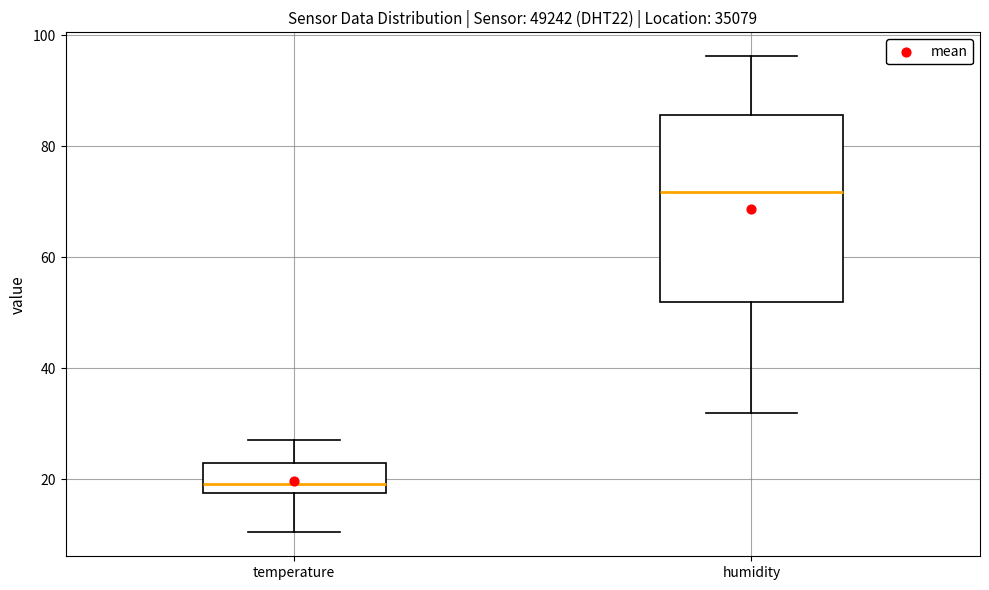

Reading left to right, read every box against the y-axis: the position of its median line, the range the box covers, and the ends of its whiskers. The values are not printed on the chart, so give them approximately, as read against the axis.

temperature: median 20, box 18 to 24, whiskers 10 to 28
humidity: median 72, box 52 to 86, whiskers 32 to 96